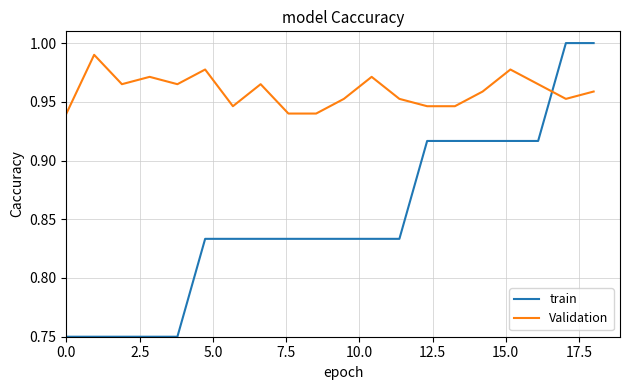

Which series has the widest spread of values?

train